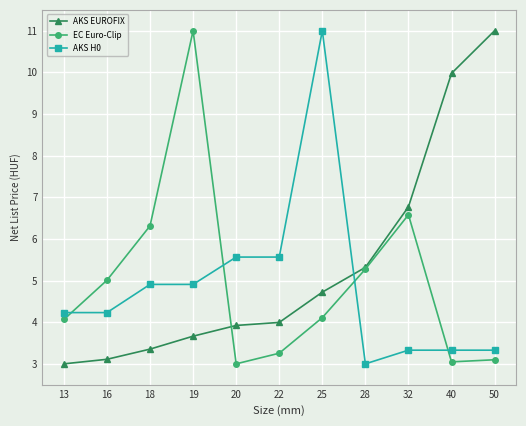

At how many categories does at least one series exceed 4?

11